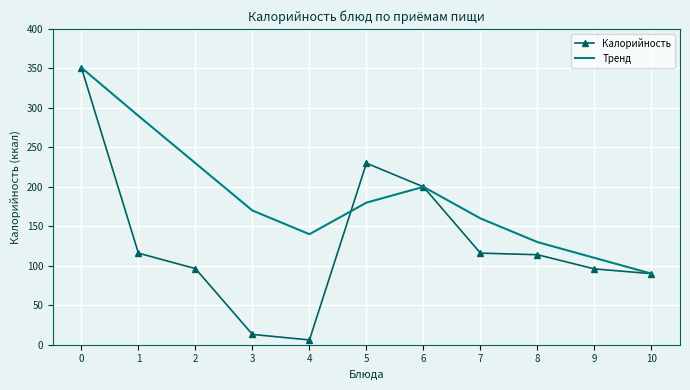

What are all the series names shown in the legend?

Калорийность, Тренд